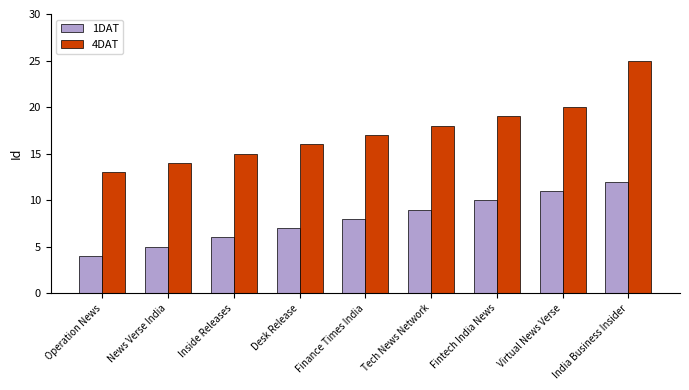

What are all the series names shown in the legend?

1DAT, 4DAT